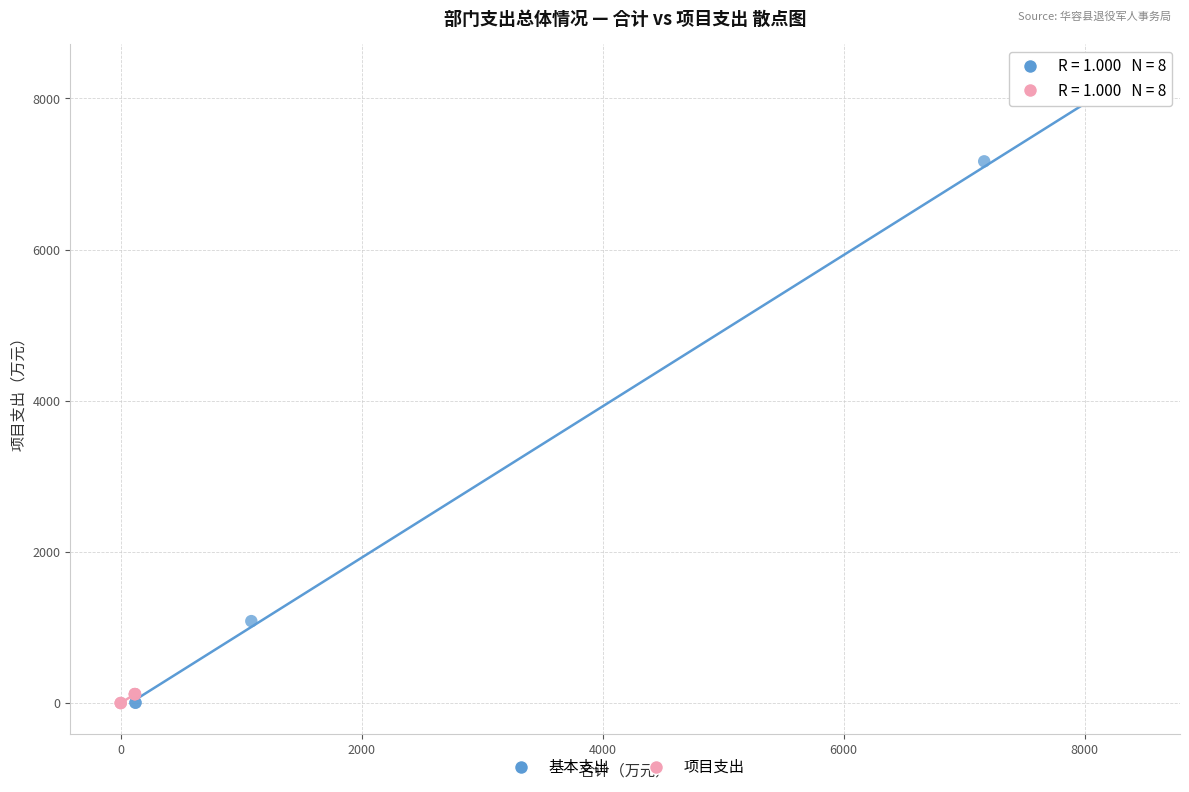

What are all the series names shown in the legend?

基本支出, 项目支出